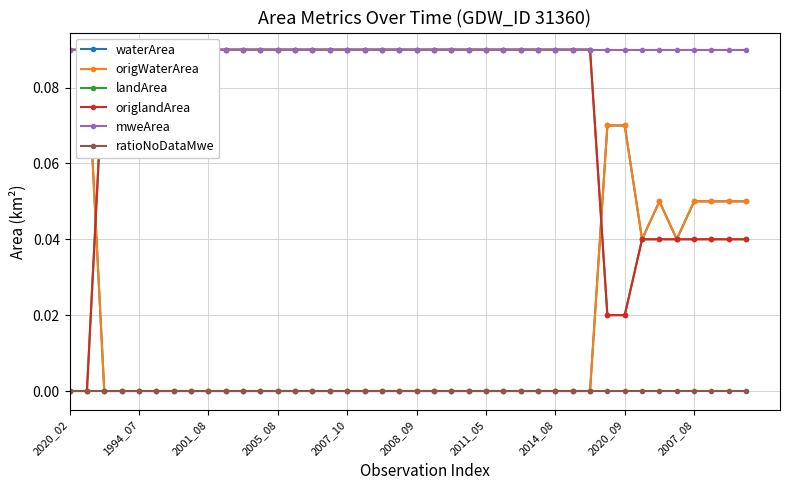

How many lines are shown in the chart?

6